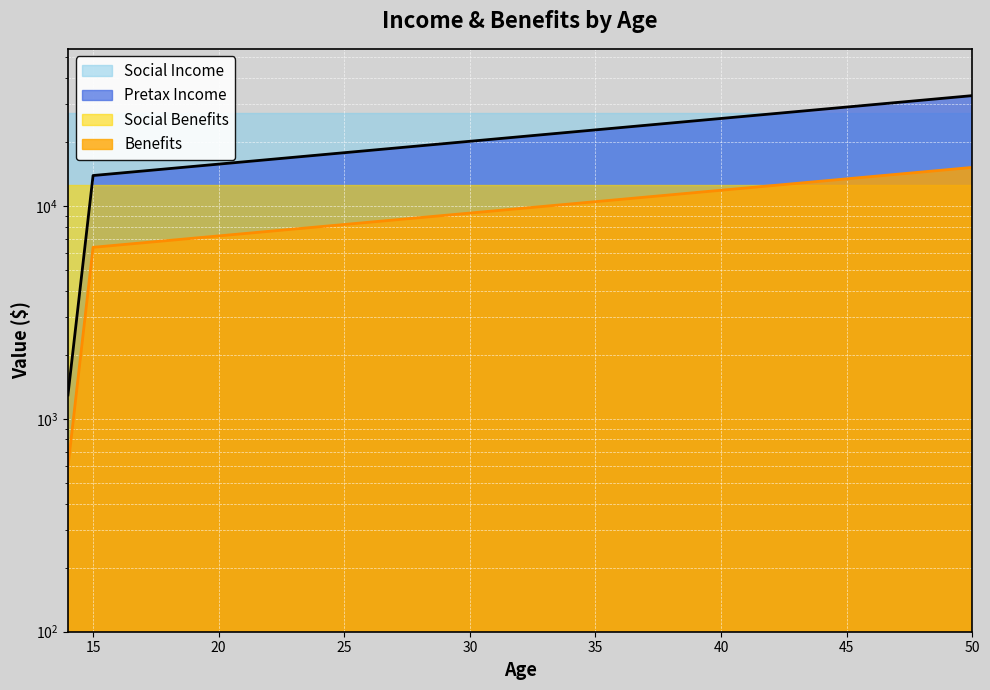

What is the lowest value of the Pretax Income series?

1295.3